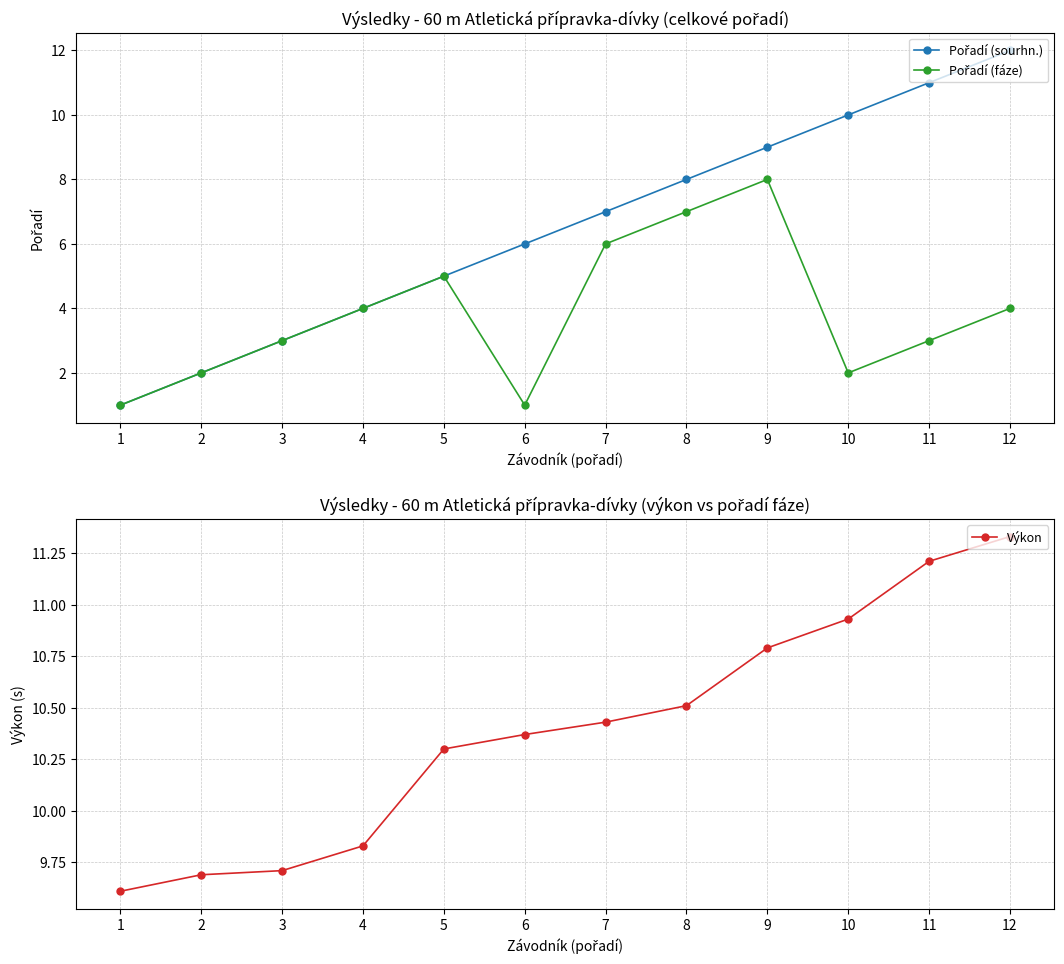

Where is the first local minimum for Pořadí (fáze)?

6